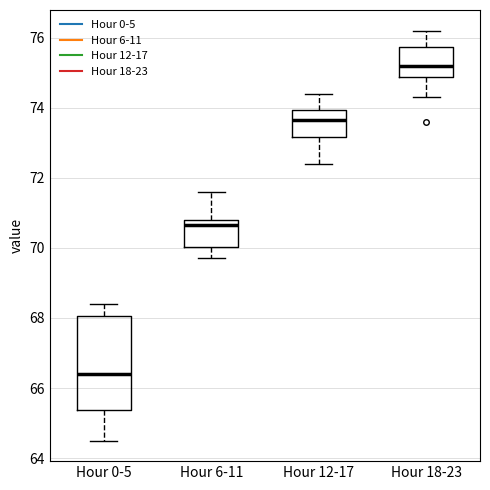

Reading left to right, read every box against the y-axis: the position of its median line, the range the box covers, and the ends of its whiskers. The values are not printed on the chart, so give them approximately, as read against the axis.

Hour 0-5: median 66.4, box 65.4 to 68.0, whiskers 64.6 to 68.4
Hour 6-11: median 70.6, box 70.0 to 70.8, whiskers 69.8 to 71.6
Hour 12-17: median 73.6, box 73.2 to 74.0, whiskers 72.4 to 74.4
Hour 18-23: median 75.2, box 74.8 to 75.8, whiskers 74.4 to 76.2